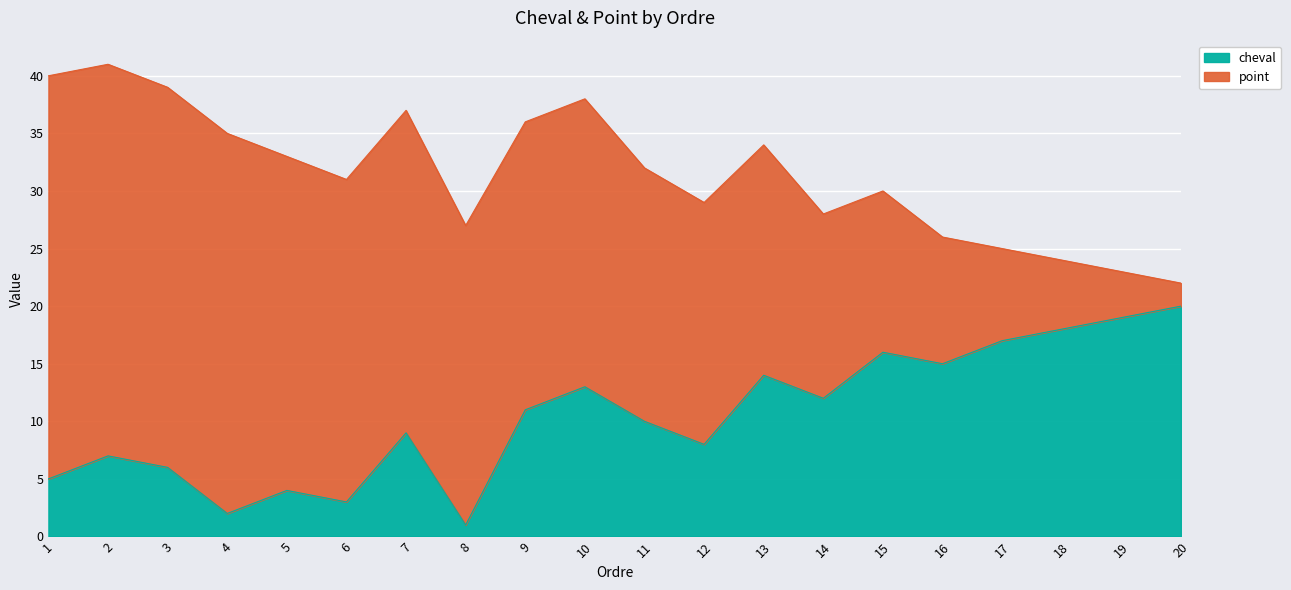

What is the difference between the values at 19 and 18?

1